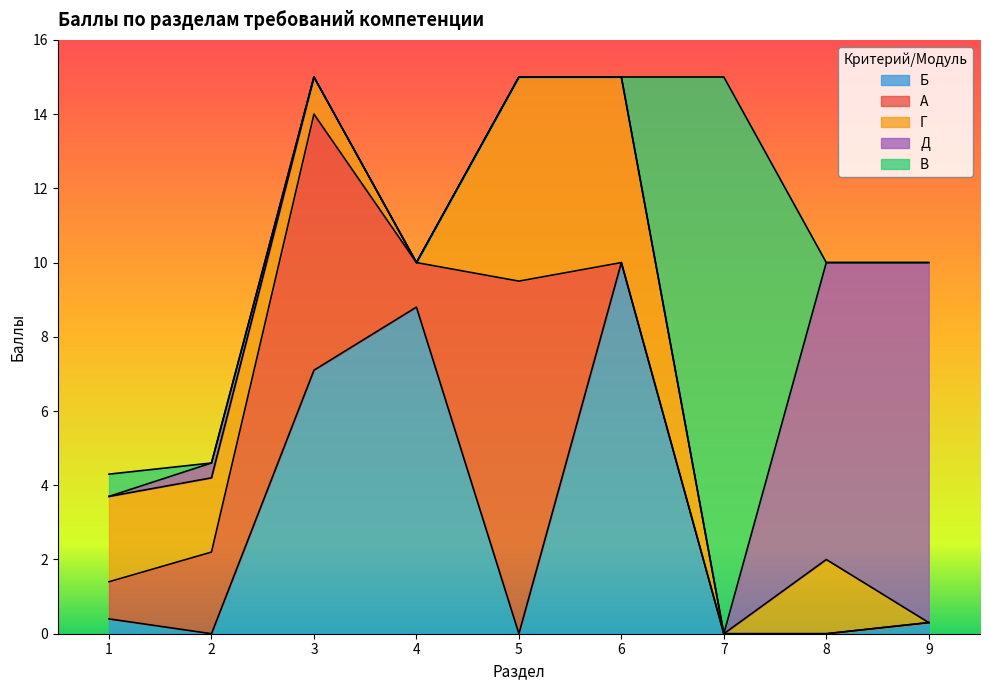

True or false: Д has a value of 0.4 at 2.

True